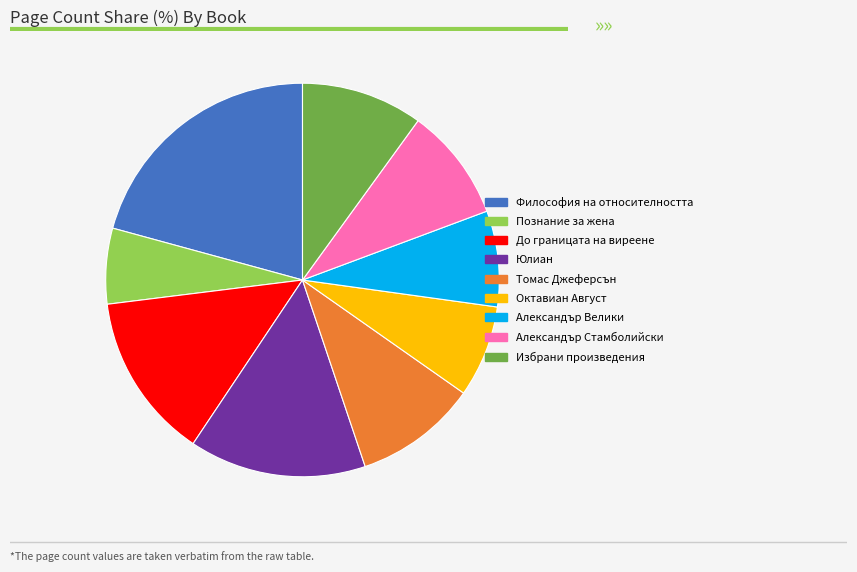

Is the sum of Александър Велики and Философия на относителността greater than half?

No